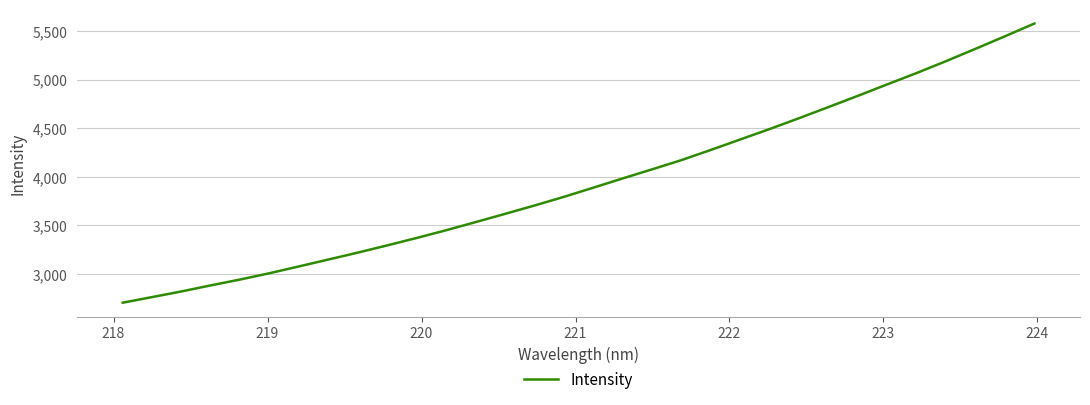

What is the maximum value shown in the chart?

5577.5